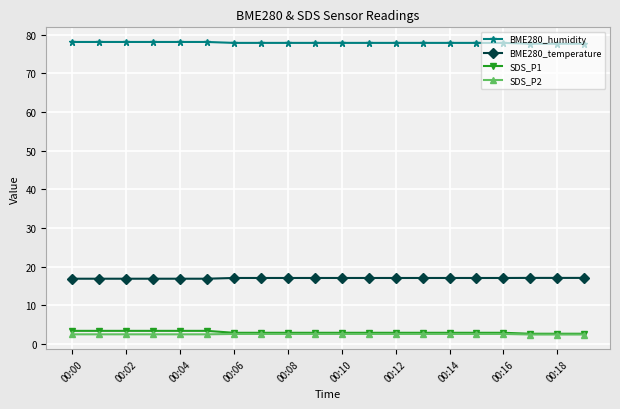

True or false: BME280_temperature and SDS_P2 intersect in this chart.

False